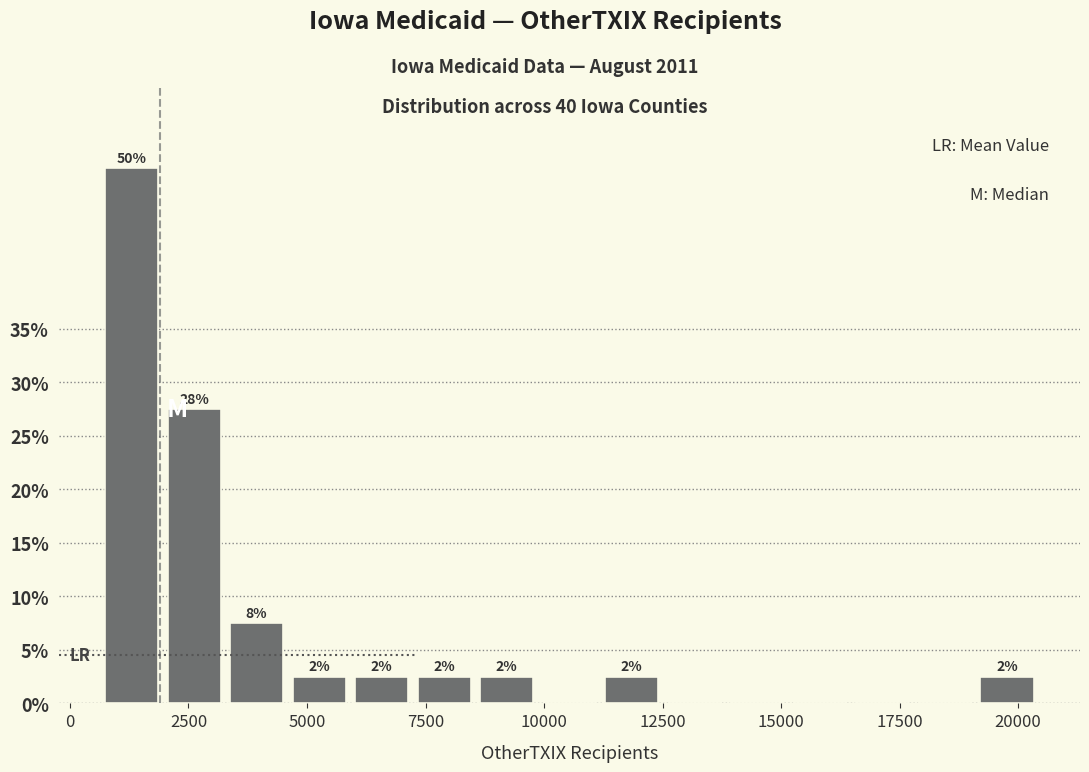

Read against the x-axis, roughly where is the centre of the tallest bar?

1500